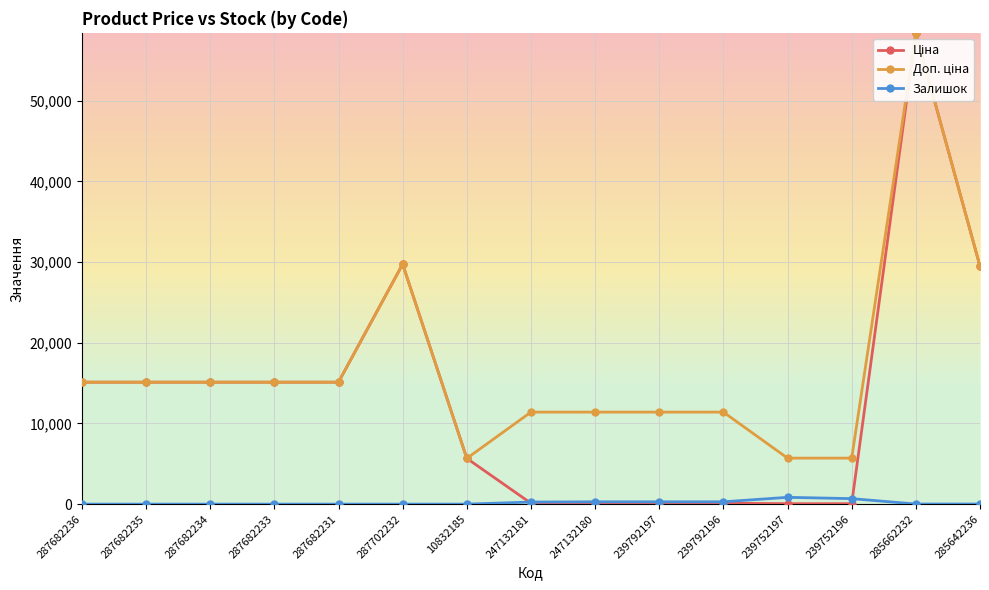

What is the maximum value shown in the chart?

58426.5